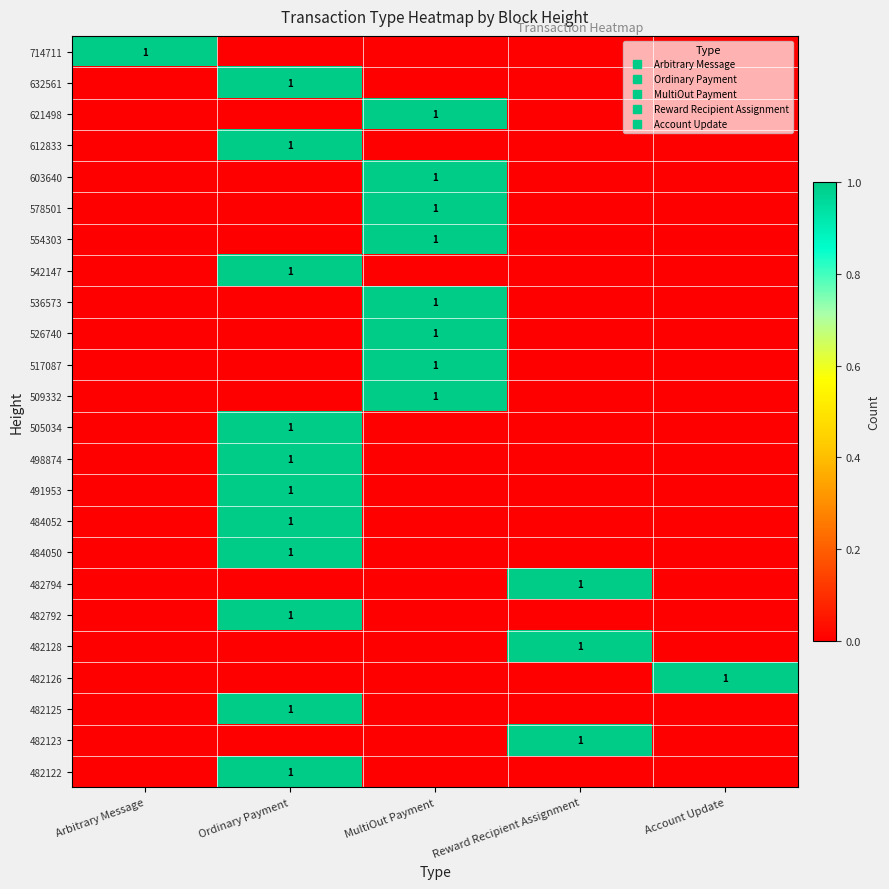

Count the number of data series in this chart.

24